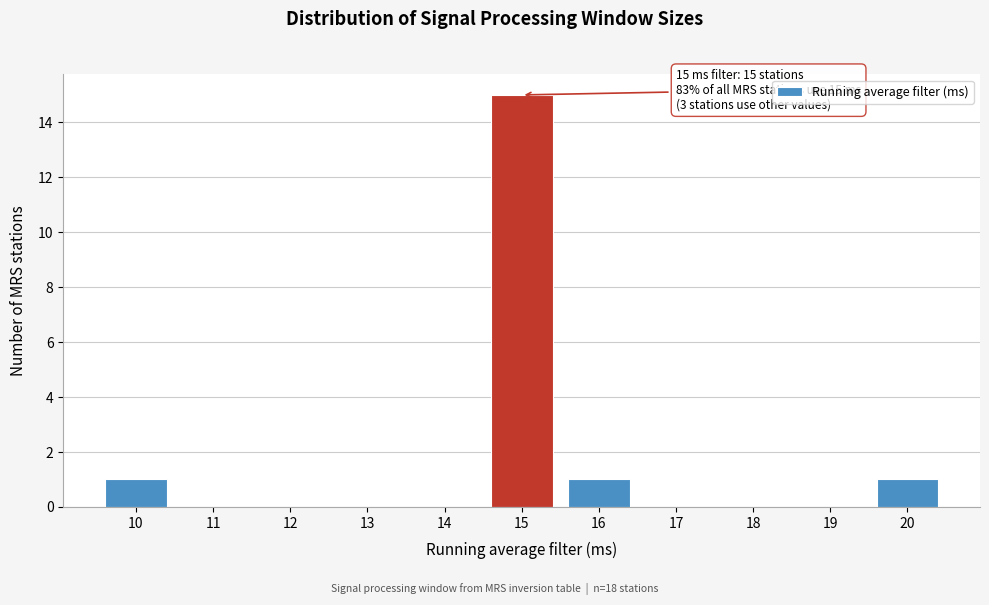

Which range on the x-axis has the tallest bar?

14.5 to 15.5